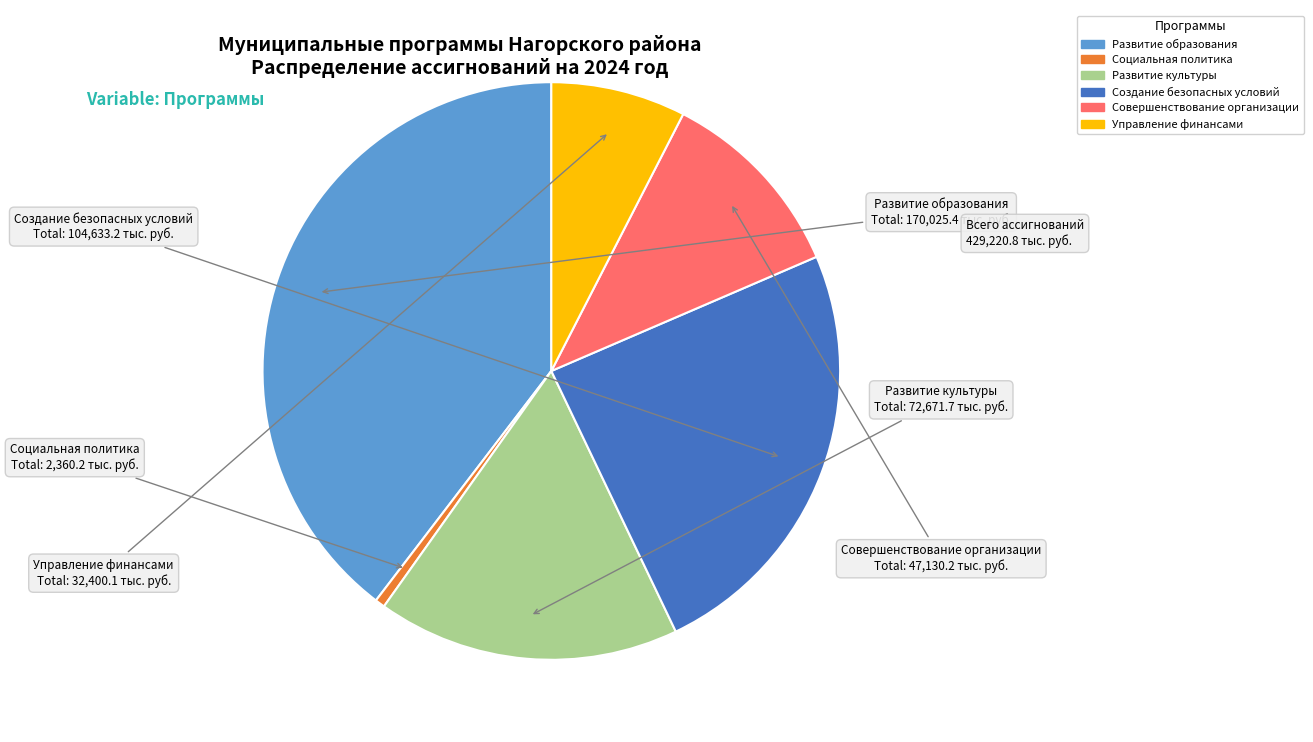

How many slices are in this pie chart?

6